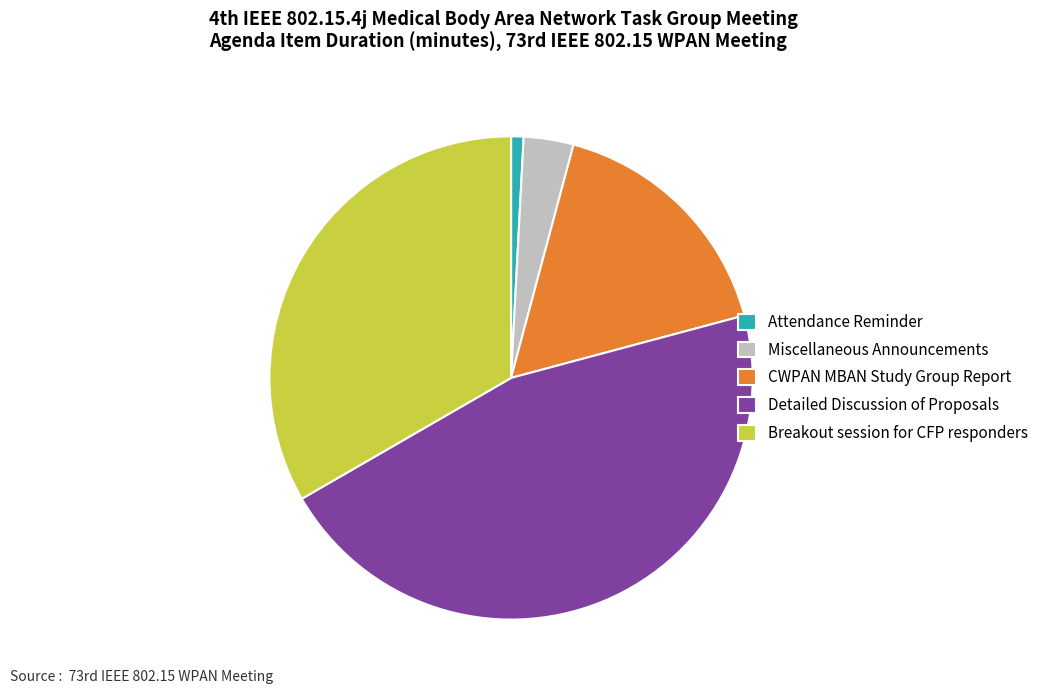

Rank the categories by value from highest to lowest.

Detailed Discussion of Proposals, Breakout session for CFP responders, CWPAN MBAN Study Group Report, Miscellaneous Announcements, Attendance Reminder